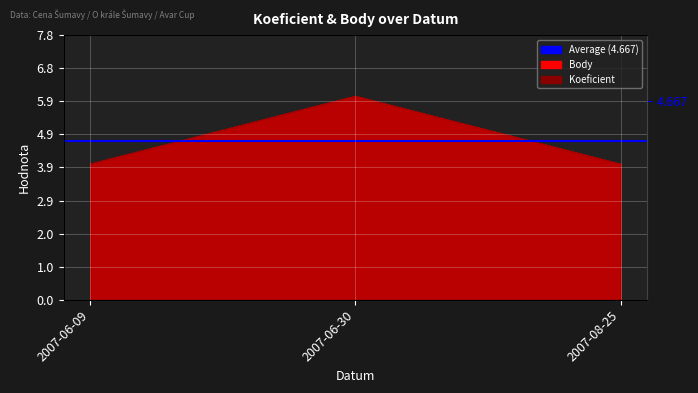

What is the difference between the maximum and second lowest values in the Body series?

2